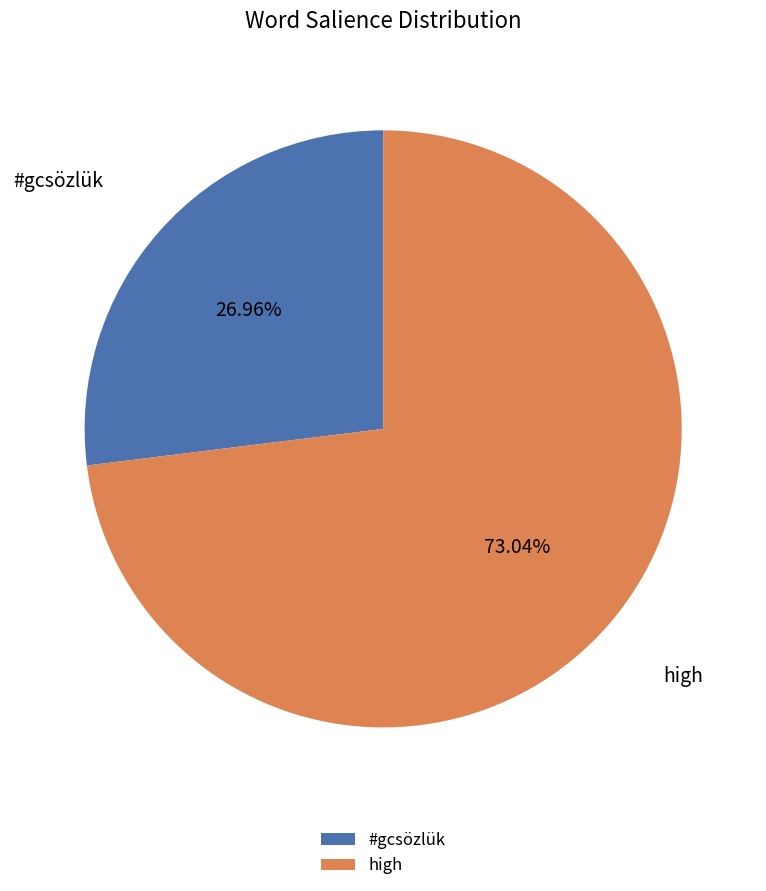

Is it true that #gcsözlük is 27% of the pie?

True